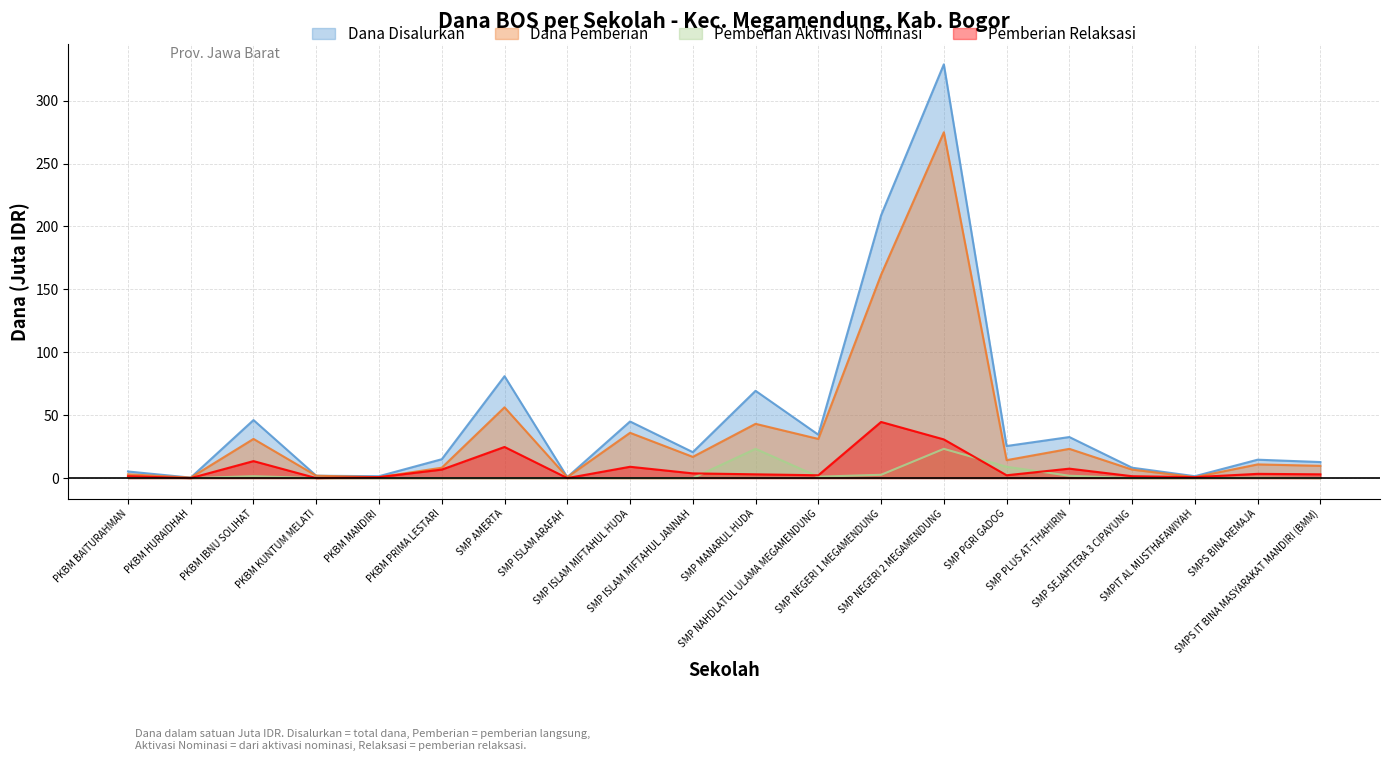

At which label does Dana Disalurkan reach its minimum?

PKBM HURAIDHAH